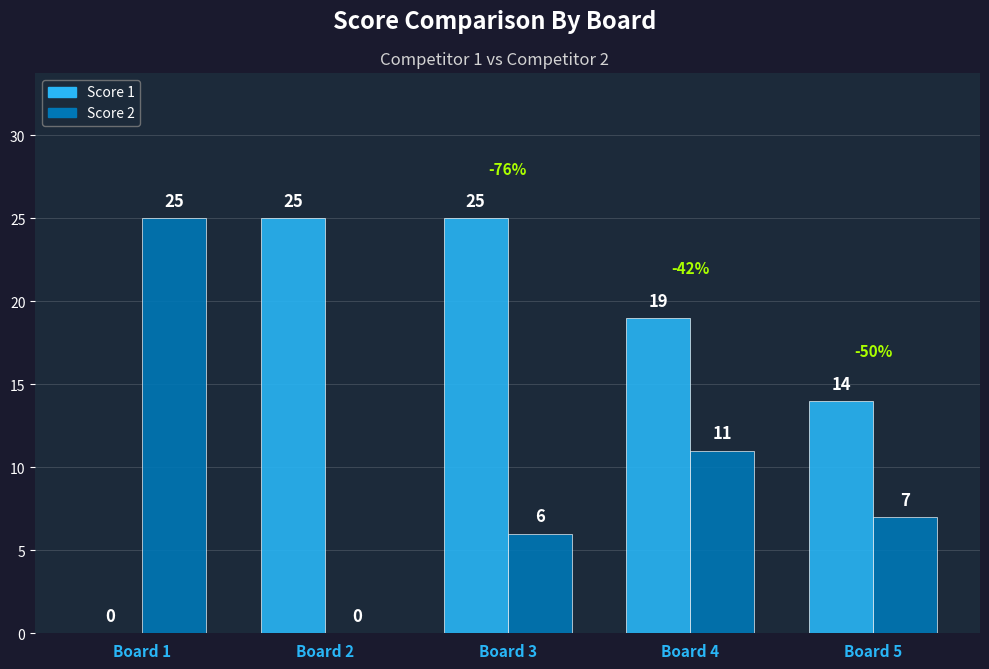

Reading left to right, what are all the values shown in this chart?

Score 1: Board 1=0	Board 2=25	Board 3=25	Board 4=19	Board 5=14
Score 2: Board 1=25	Board 2=0	Board 3=6	Board 4=11	Board 5=7